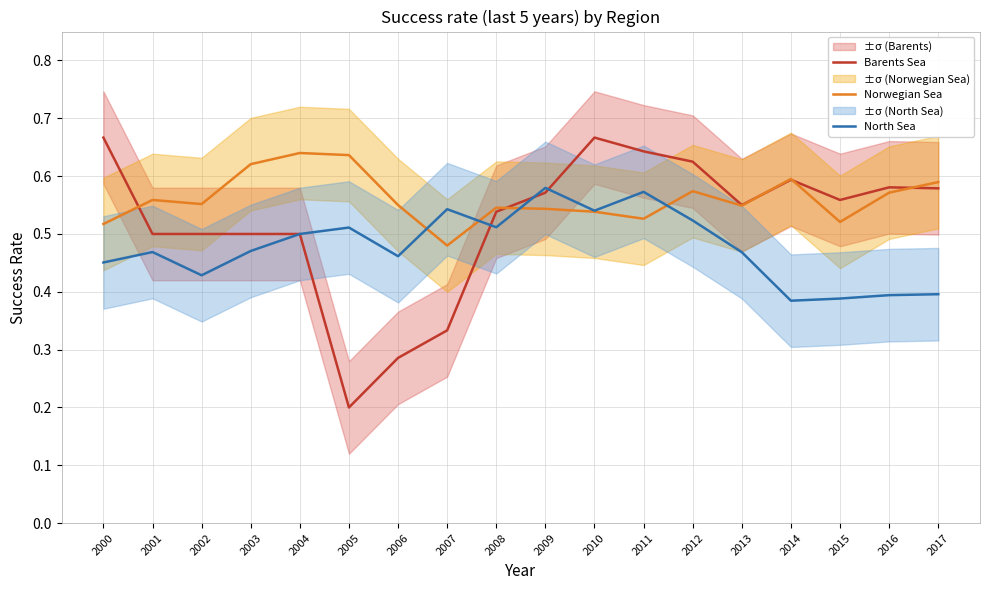

At how many categories does at least one series exceed 0?

18